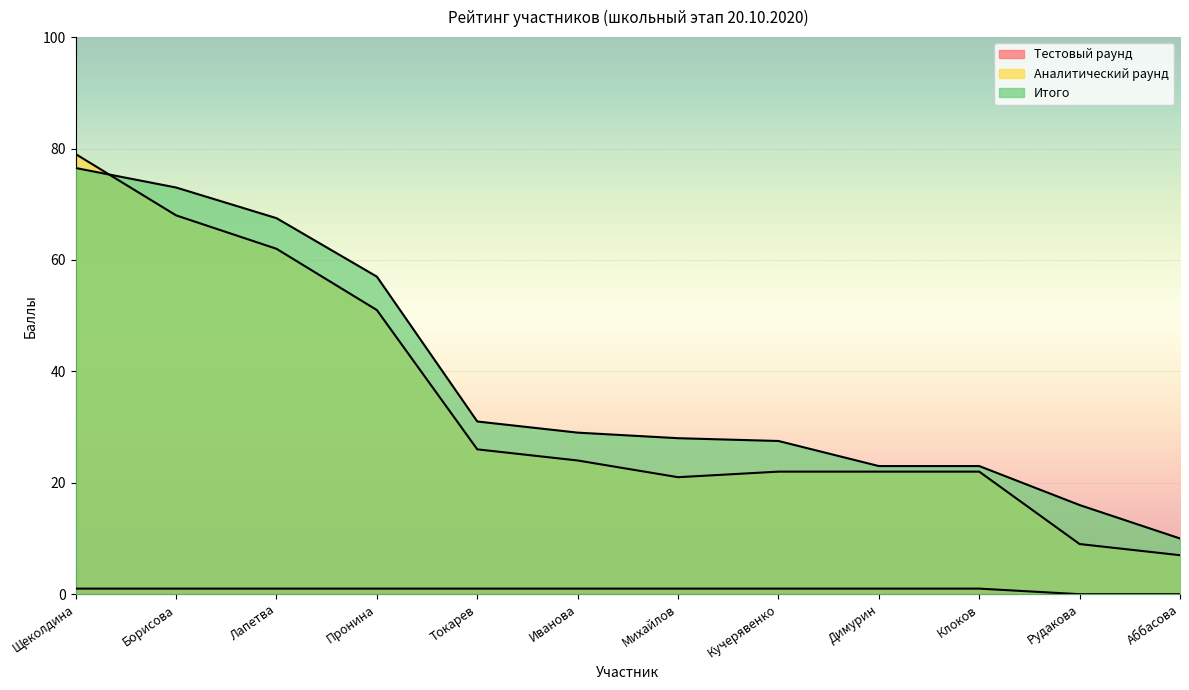

Is it true that Аналитический раунд equals 79.0 at Щеколдина?

True